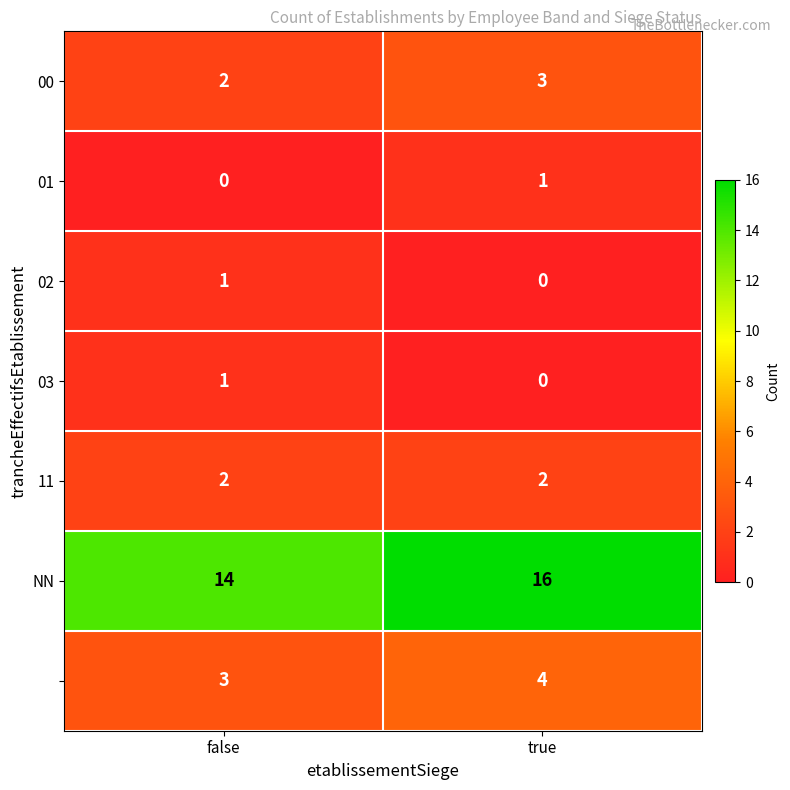

What is the spread (max minus min) of values at true?

16